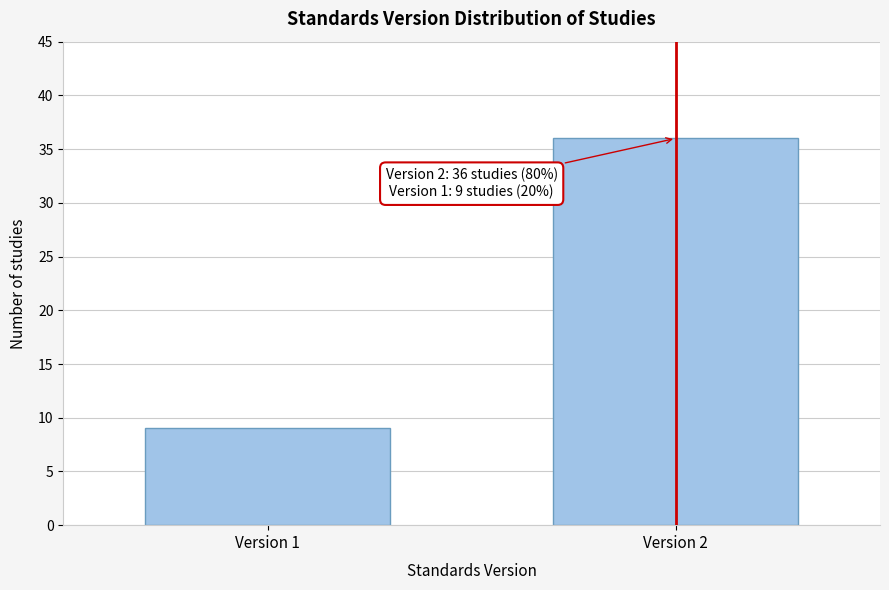

Reading left to right, what are all the values shown in this chart?

9	36